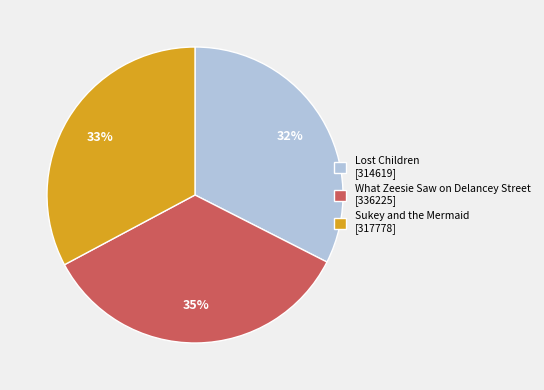

To the nearest percent, what percentage of the pie is Lost Children [314619]?

32%